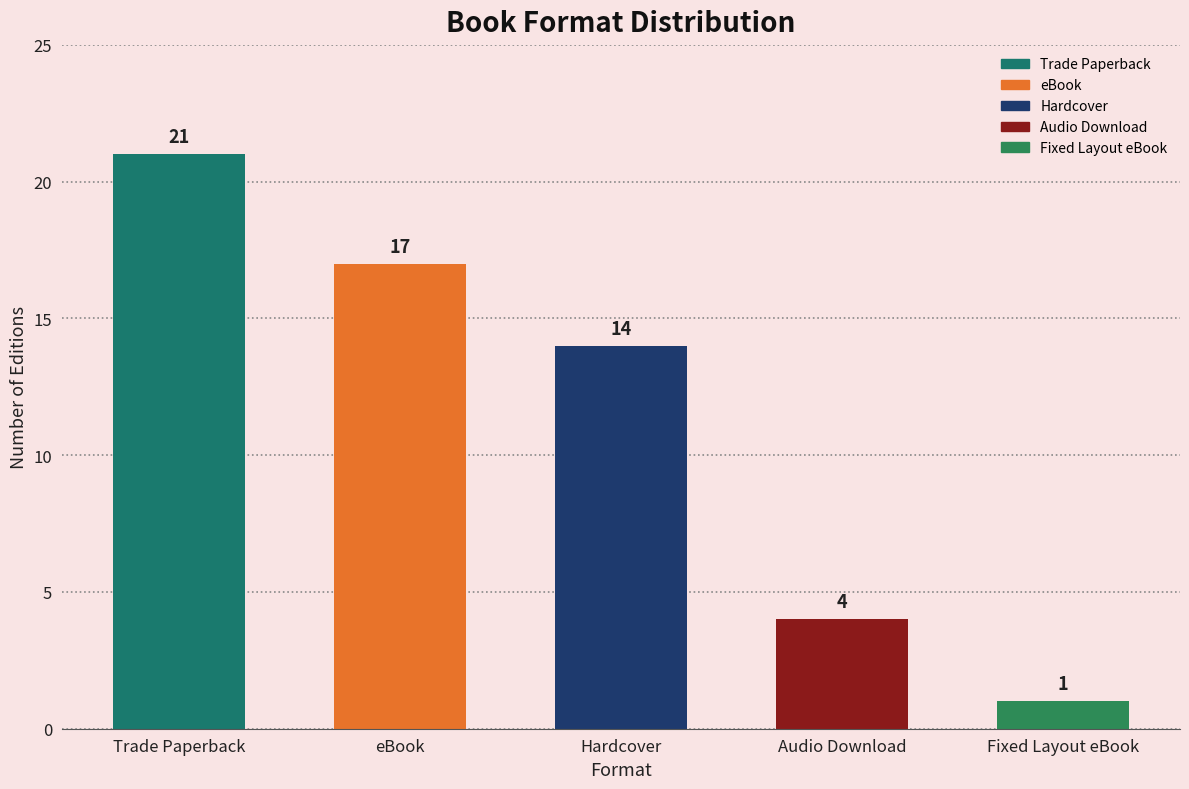

Approximately how many times larger is the value at Trade Paperback compared to eBook?

1.2